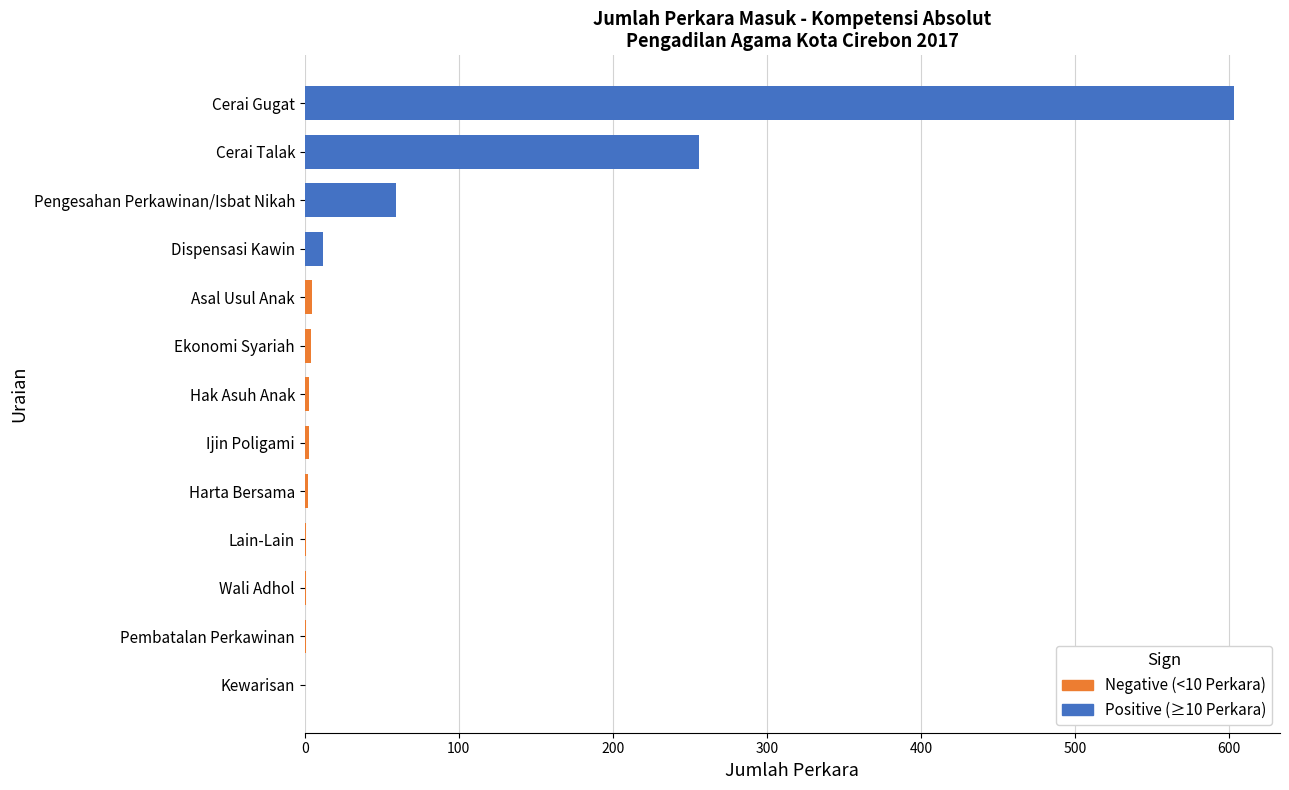

The value at Cerai Gugat is 603. True or false?

True